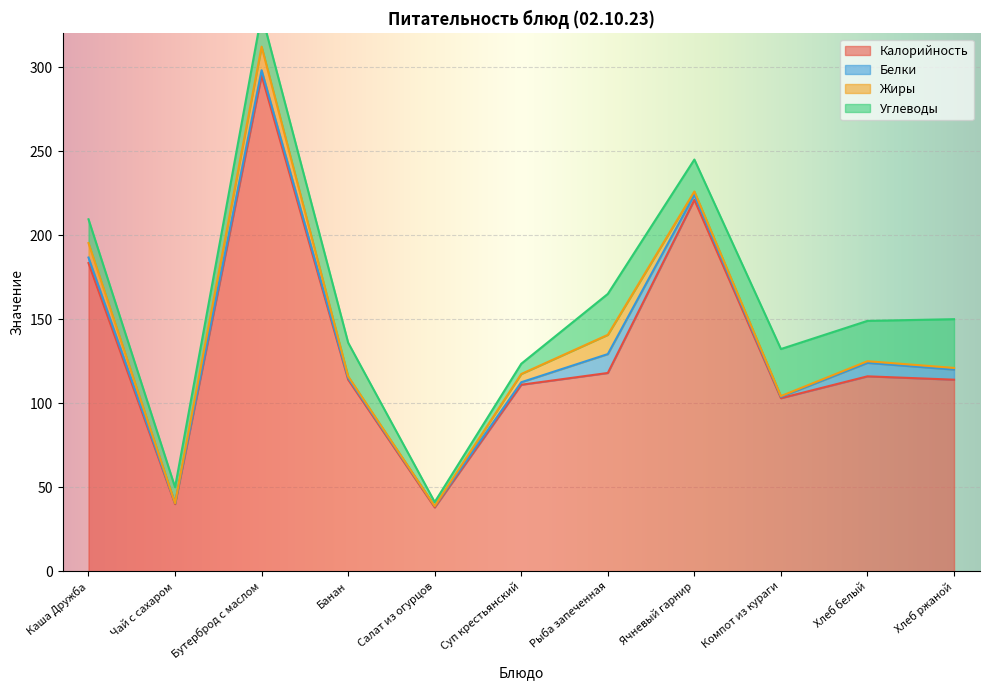

Rank the series at Чай с сахаром from highest to lowest value.

Калорийность, Углеводы, Белки, Жиры